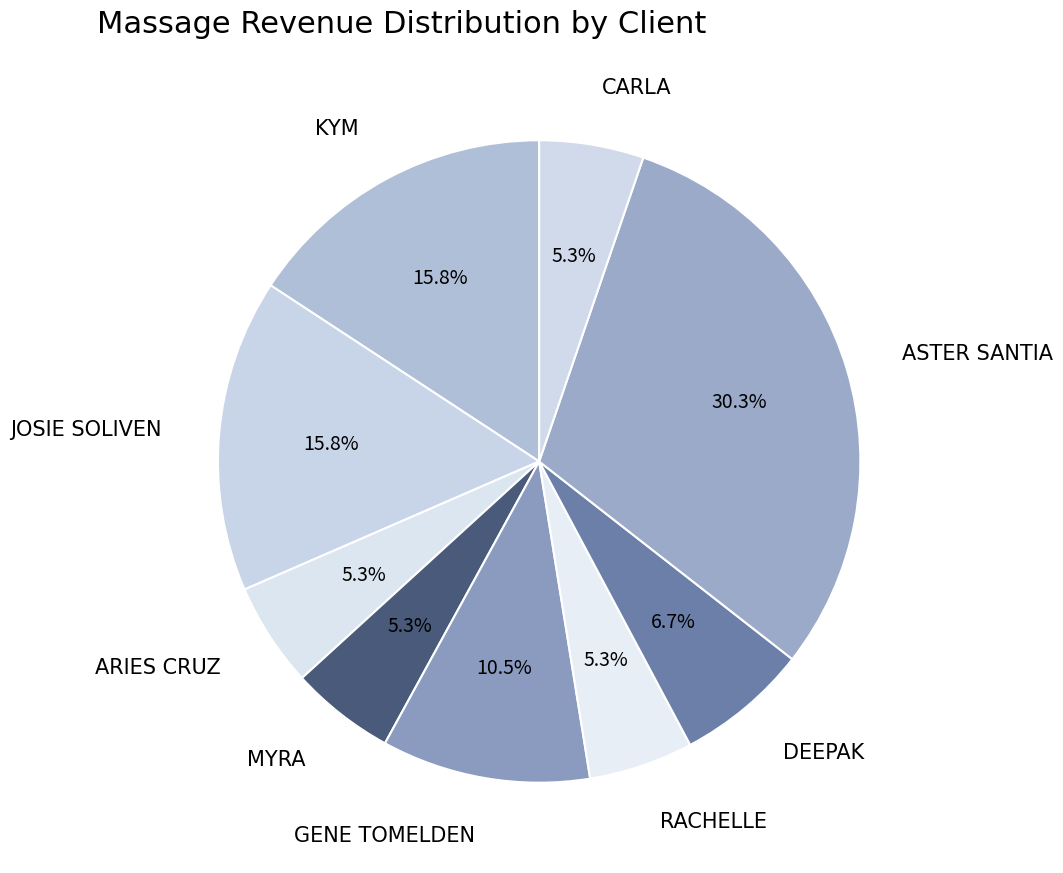

To the nearest percent, what is the difference between the largest and smallest slice percentages?

25%